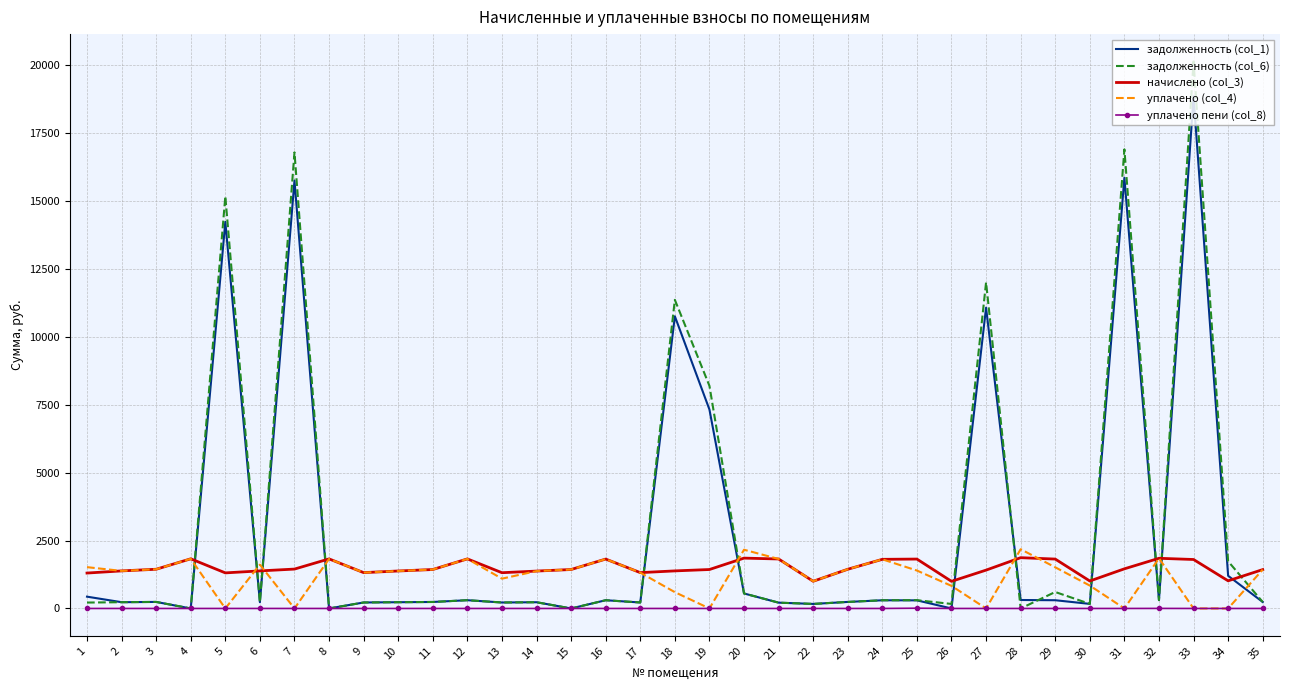

The value of начислено (col_3) at 33 is 1803.1. True or false?

True